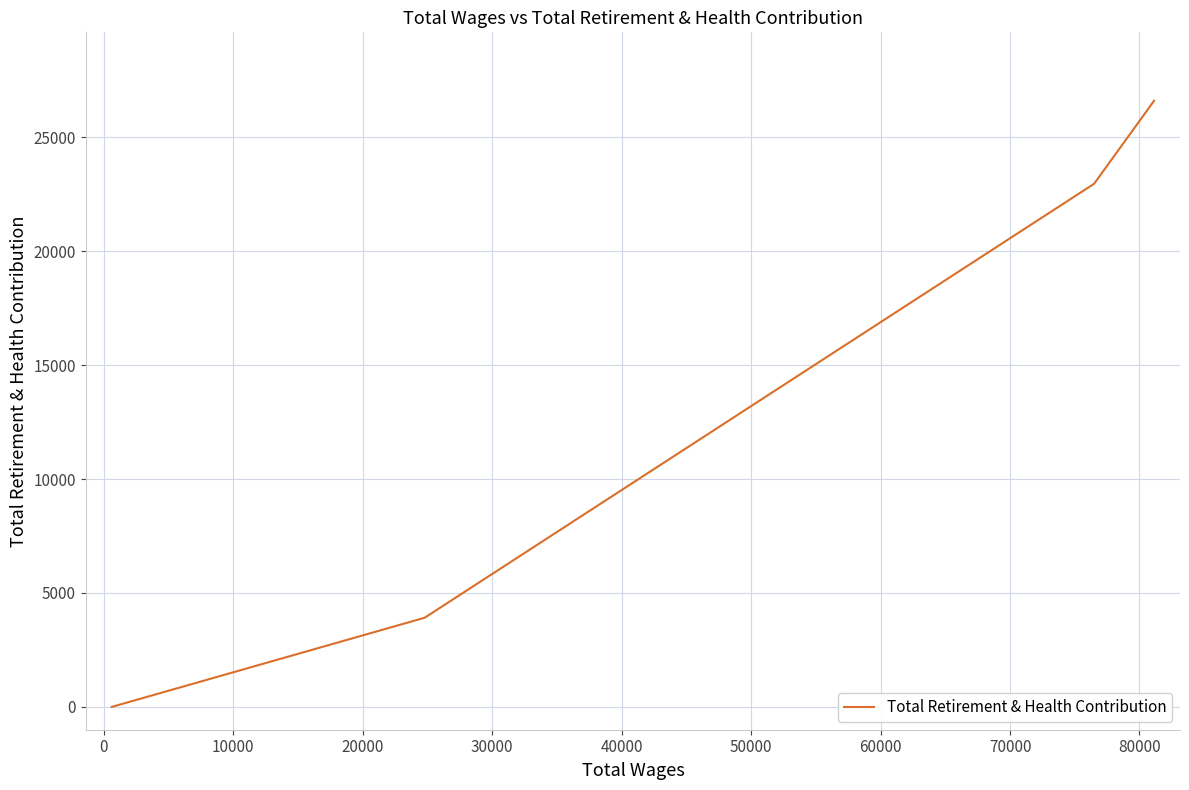

What is the greatest value displayed?

26598